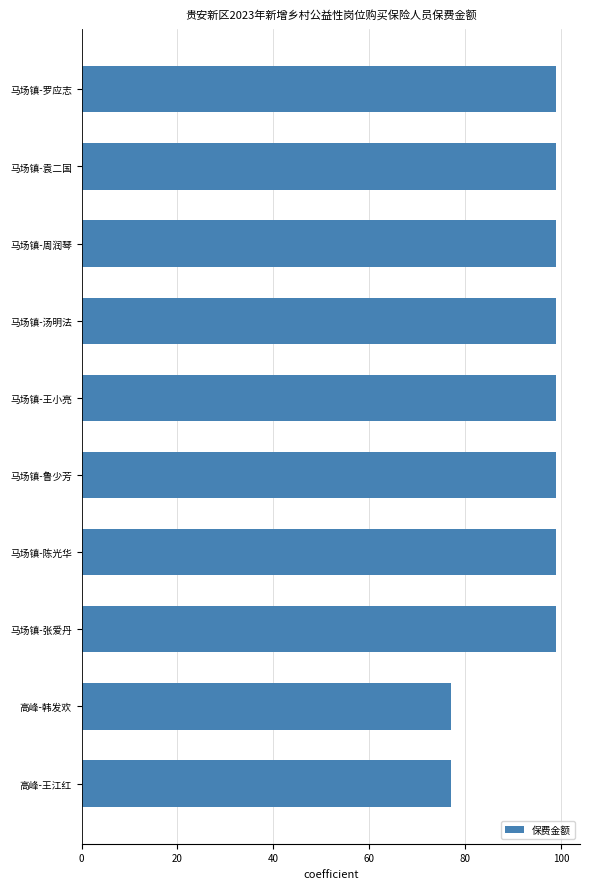

How many categories are shown in the chart?

10